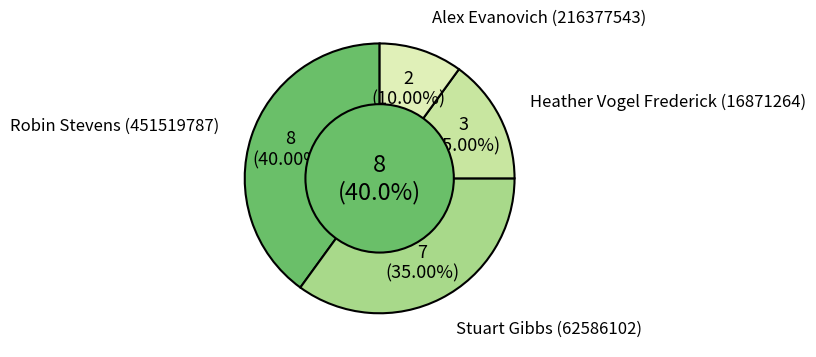

Which slice is the largest?

Robin Stevens (451519787)